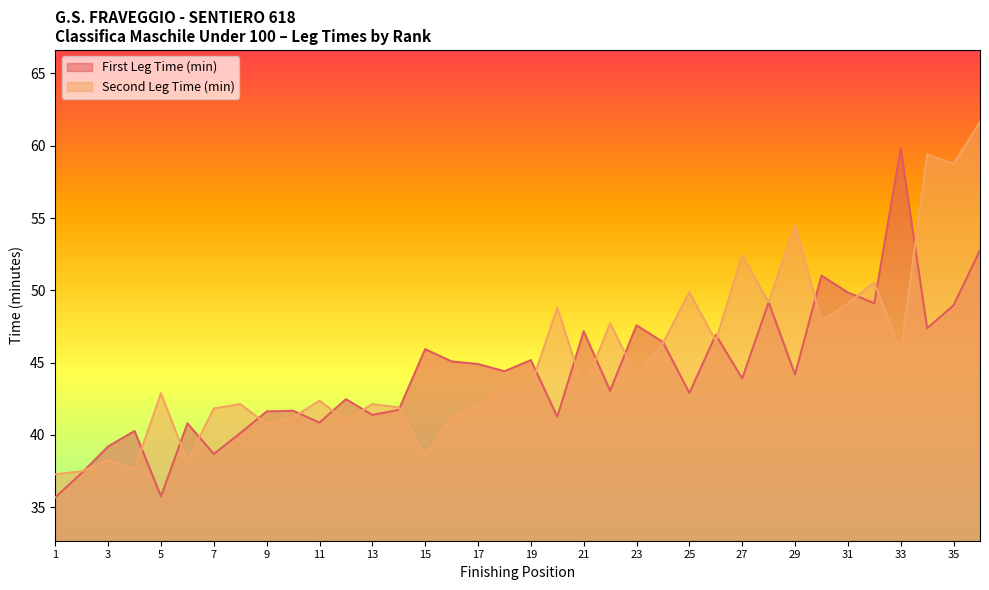

True or false: First Leg Time (min) has more than 0 interior local peaks.

True